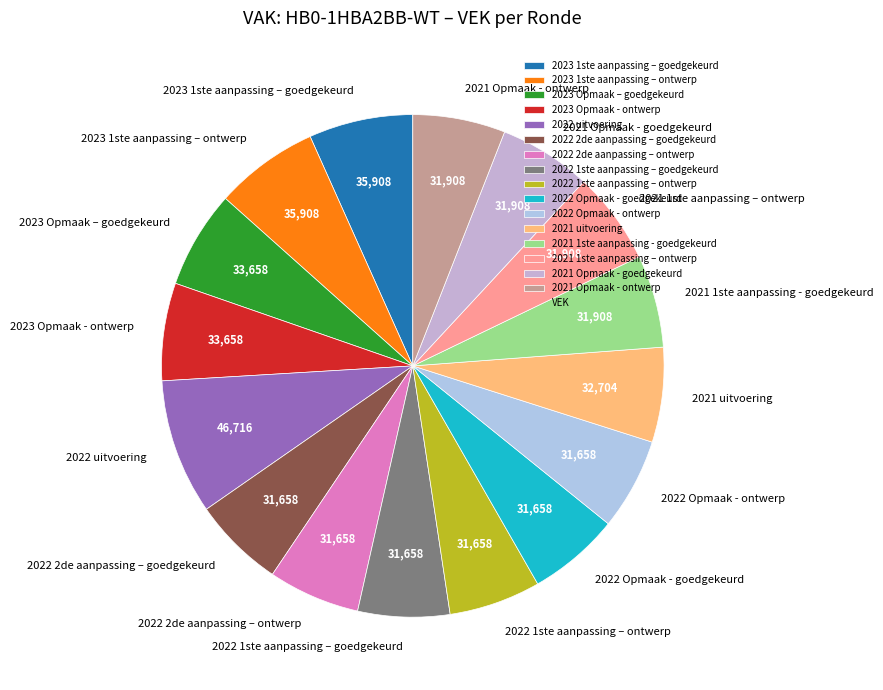

The 2022 Opmaak - ontwerp slice represents 6% of the pie. True or false?

True